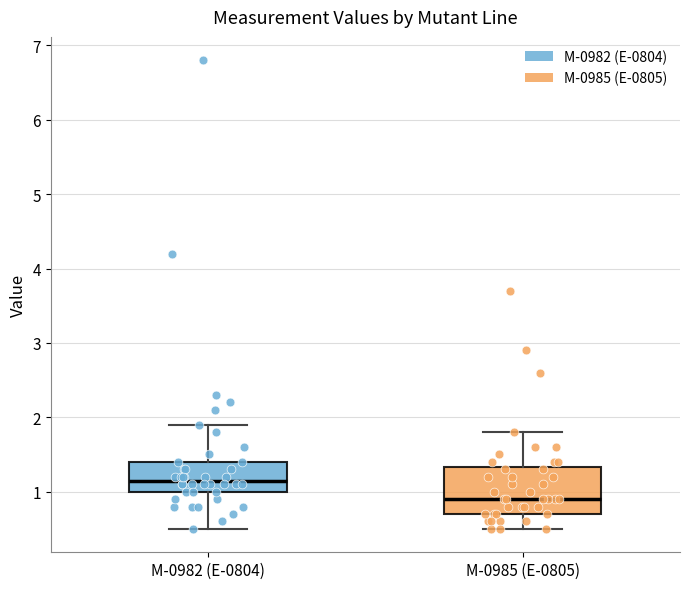

Where does the median line of the box for M-0985 (E-0805) sit on the y-axis? The values are not printed on the chart, so give them approximately, as read against the axis.

0.9